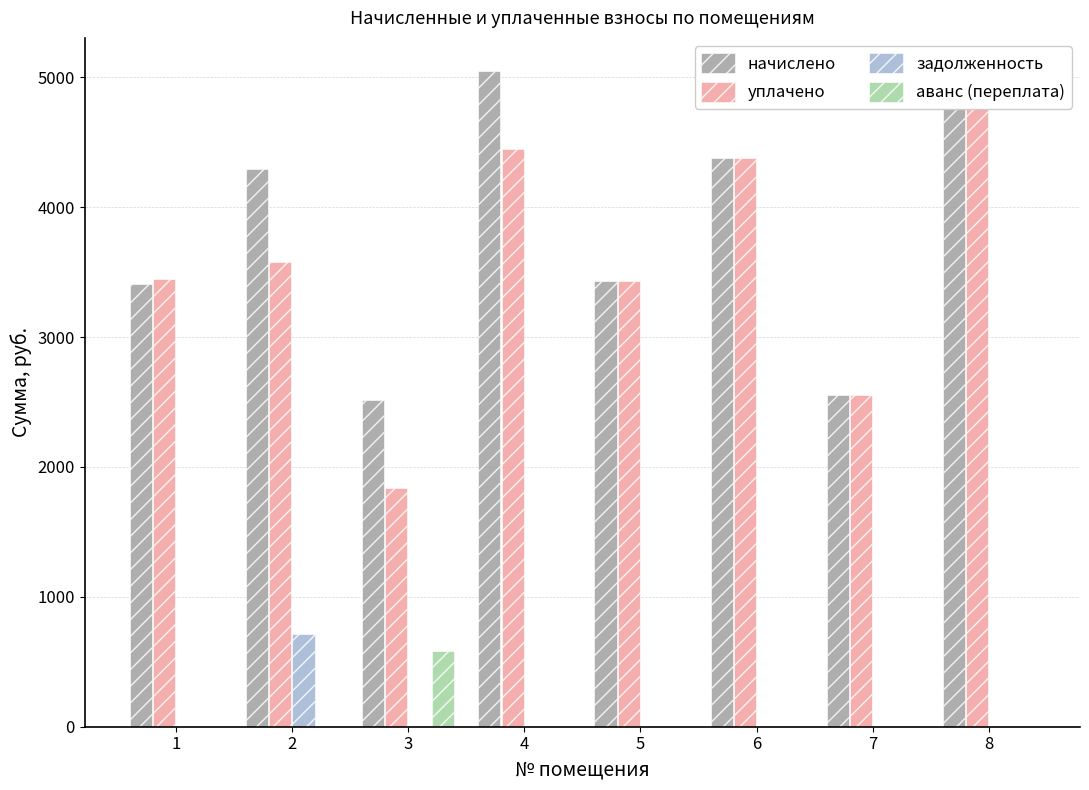

How many data points in уплачено are above 3581?

4